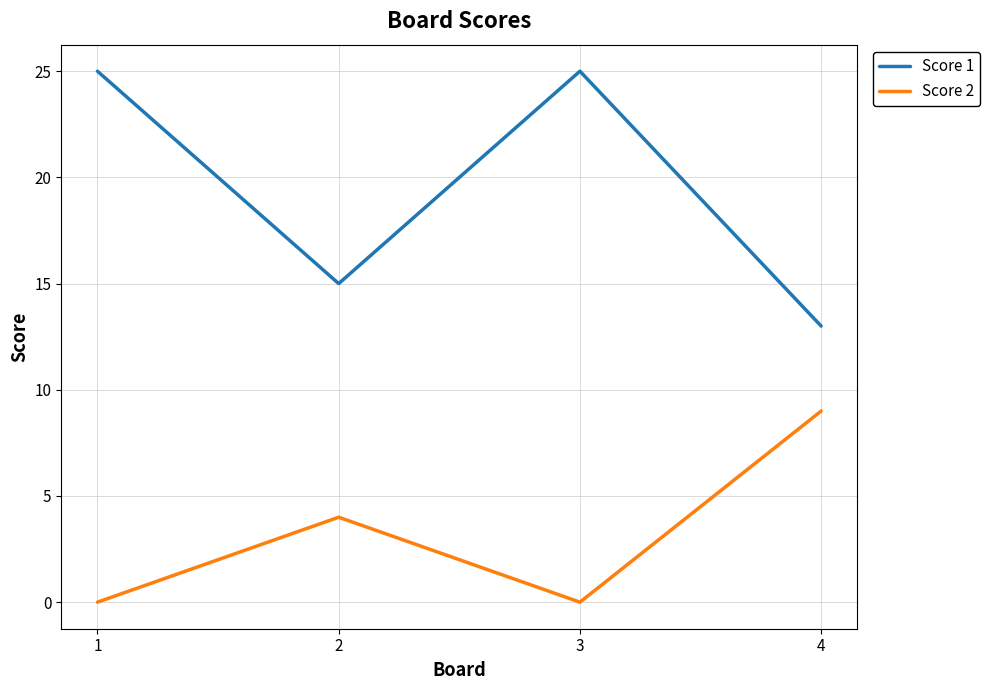

At which category does Score 1 reach its first local valley?

2